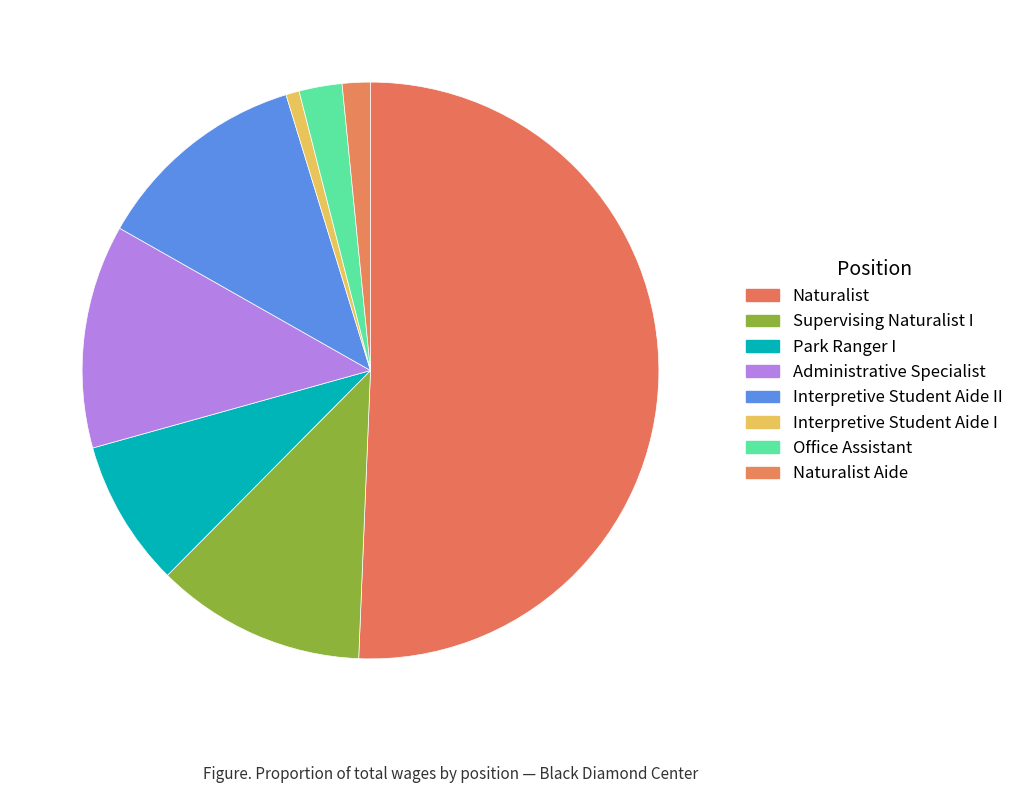

True or false: Interpretive Student Aide II accounts for 2% of the total.

False